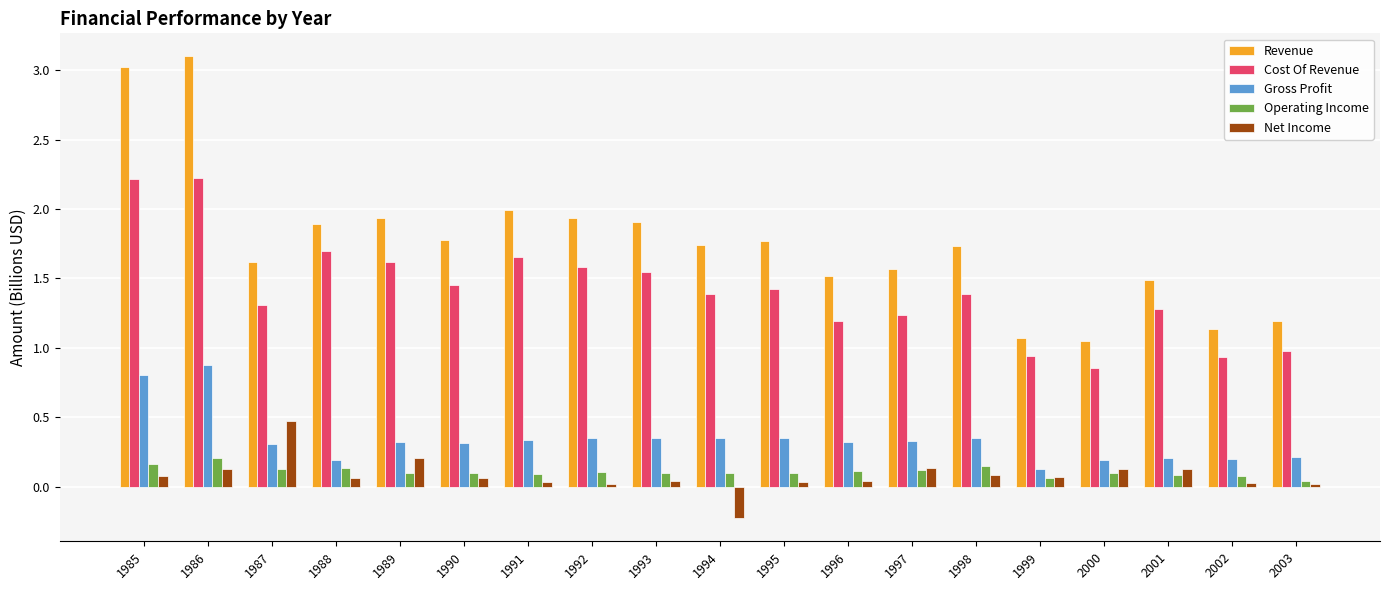

How many Gross Profit values are between 0 and 1?

19